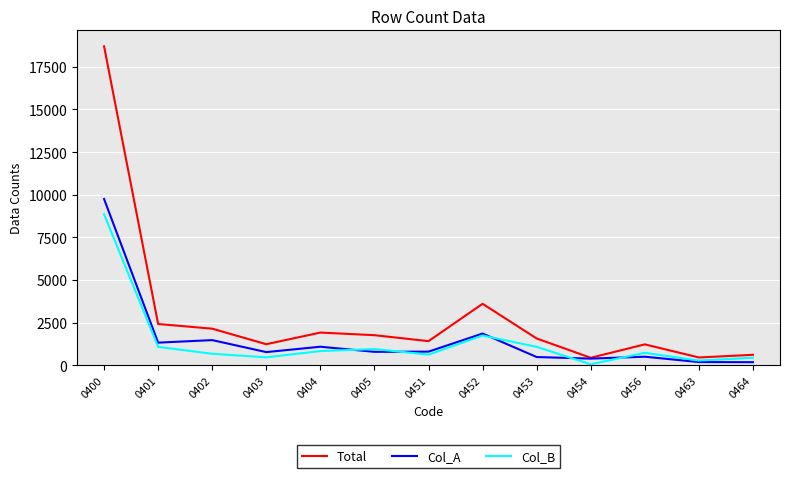

Which category has the highest value across all series?

0400